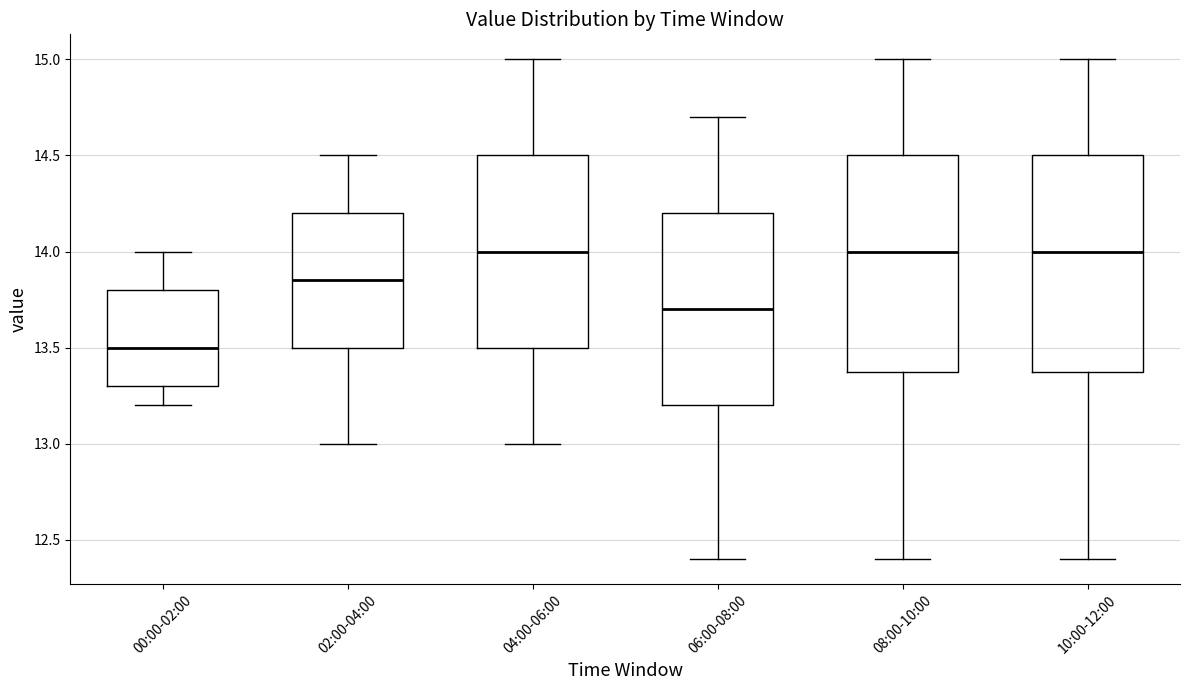

Where does the median line of the box for 10:00-12:00 sit on the y-axis? The values are not printed on the chart, so give them approximately, as read against the axis.

14.00